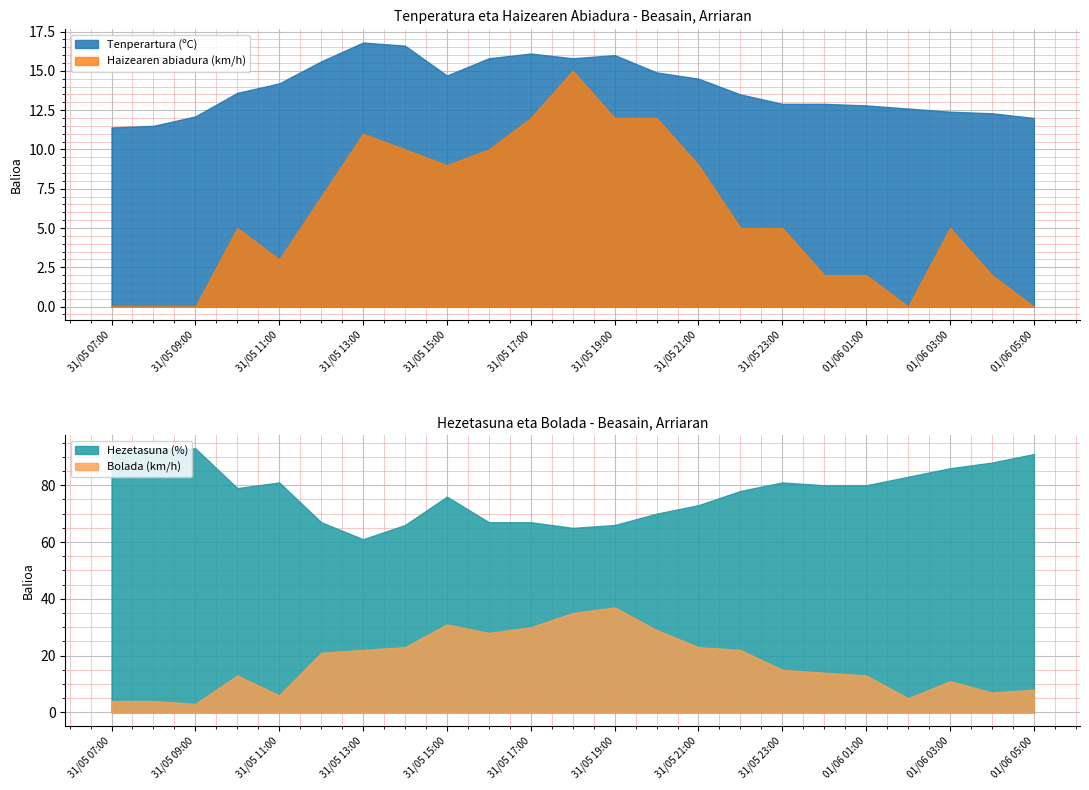

What position from the left is 31/05 09:00?

3